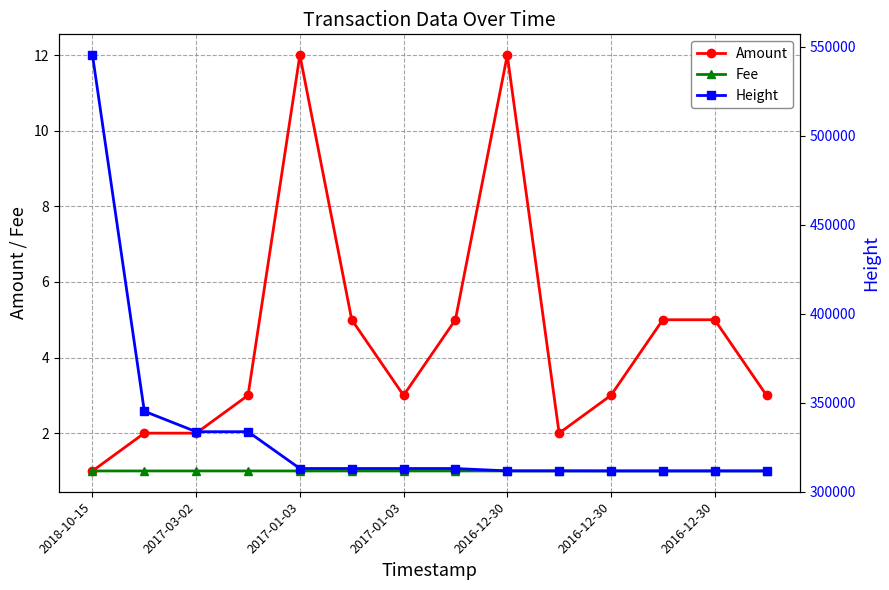

What is the smallest value displayed?

1.0